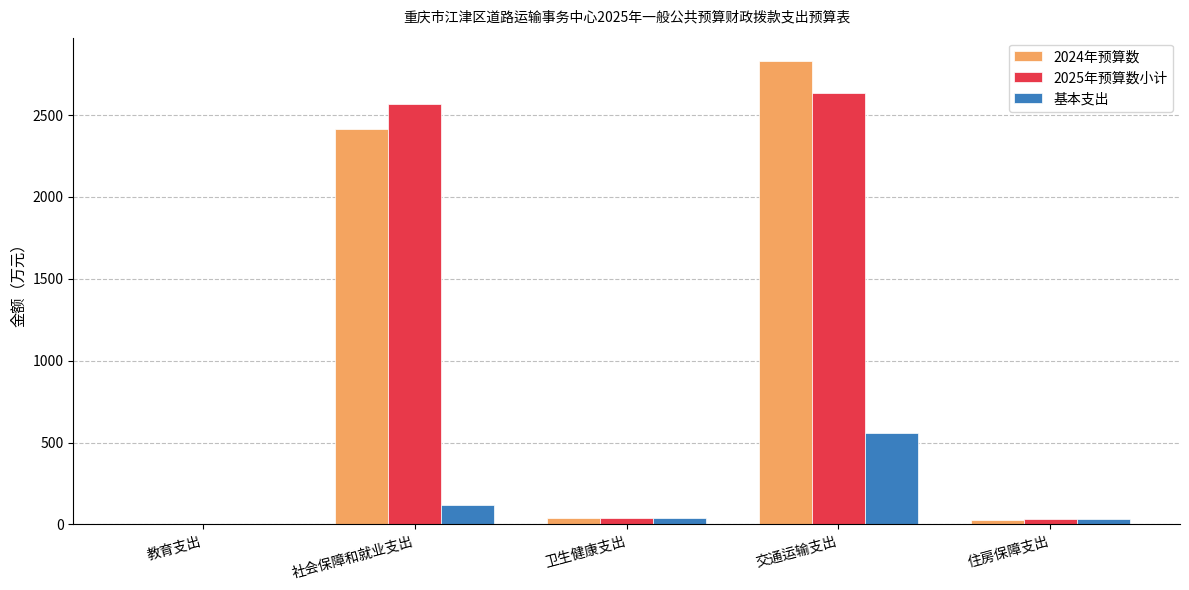

True or false: 基本支出 has a value of 559.7 at 交通运输支出.

True